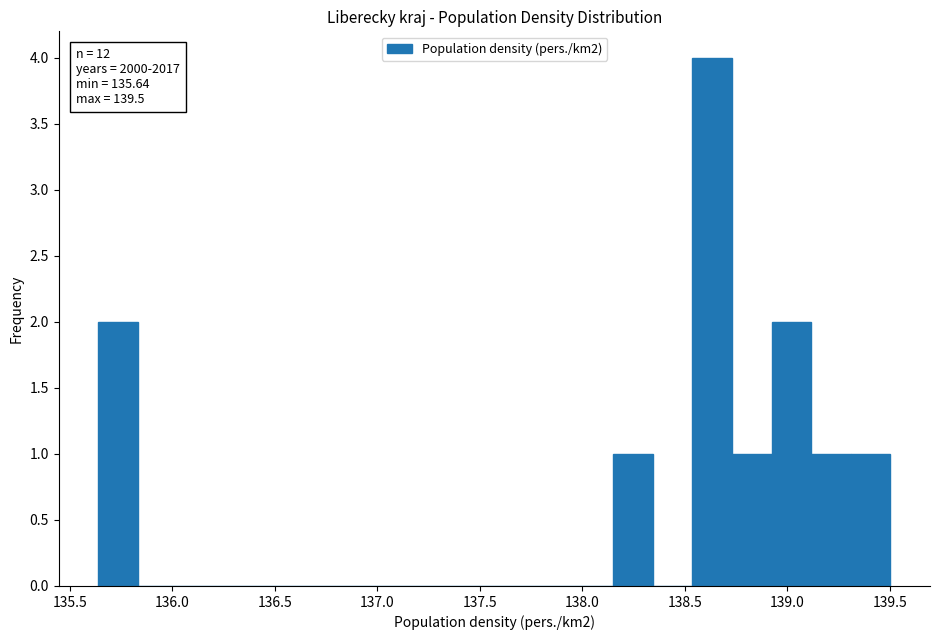

Read against the x-axis, roughly where is the centre of the tallest bar?

138.65